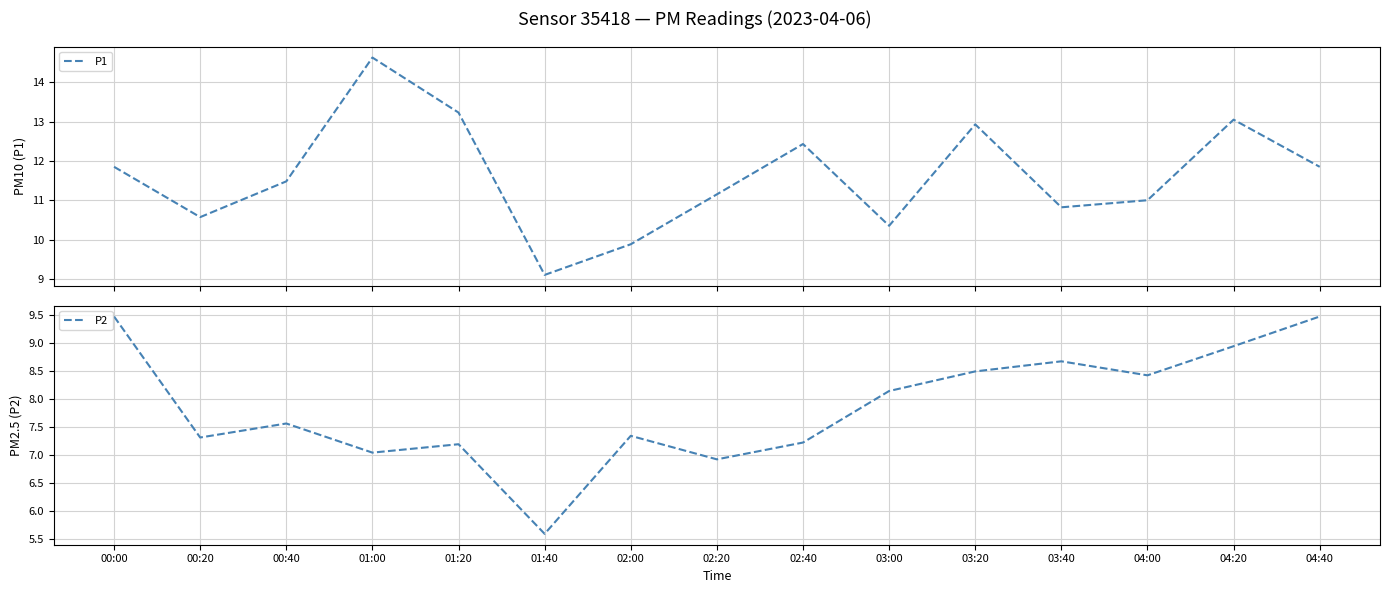

The P2 series shows 5.7 at 03:00. True or false?

False